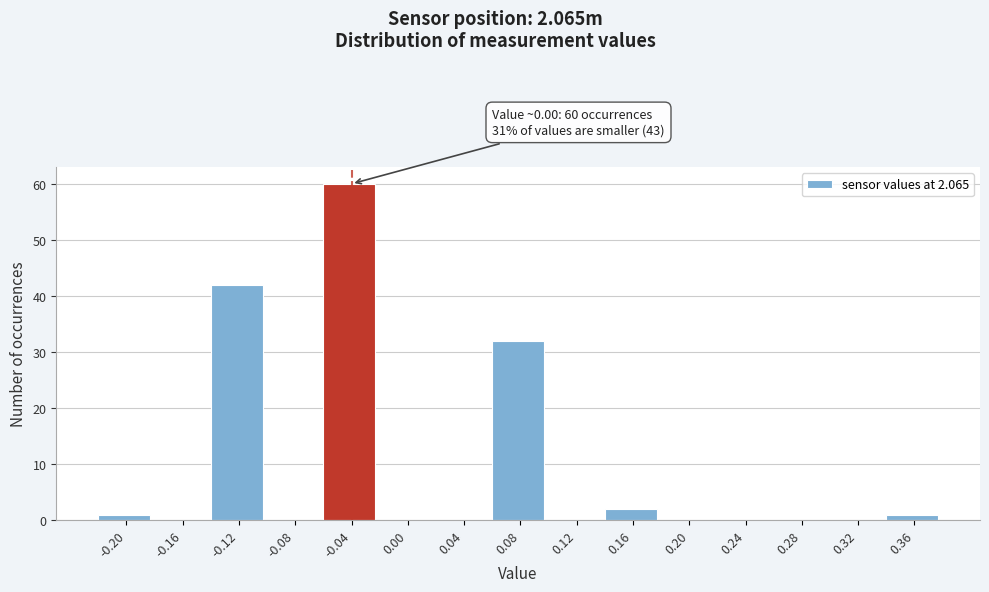

Reading right to left, list all the values displayed in this chart.

0.36=1	0.32=0	0.28=0	0.24=0	0.20=0	0.16=2	0.12=0	0.08=32	0.04=0	0.00=0	-0.04=60	-0.08=0	-0.12=42	-0.16=0	-0.20=1